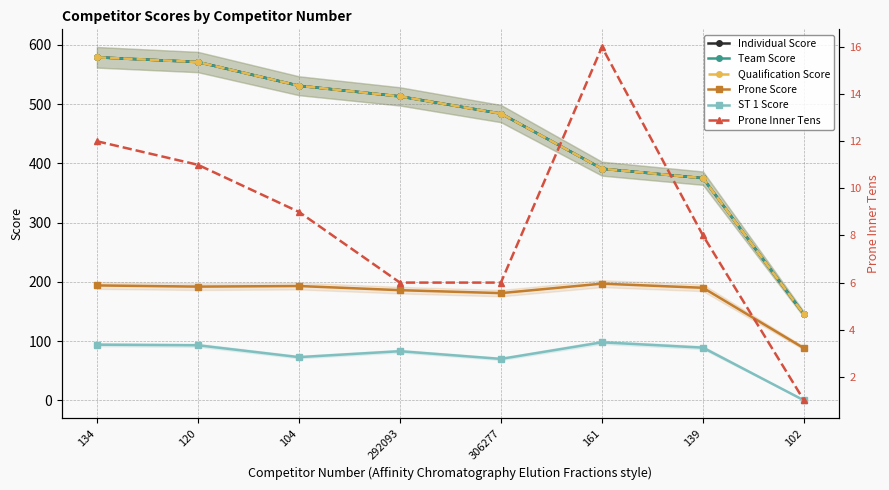

True or false: ST 1 Score has a value of 89 at 139.

True